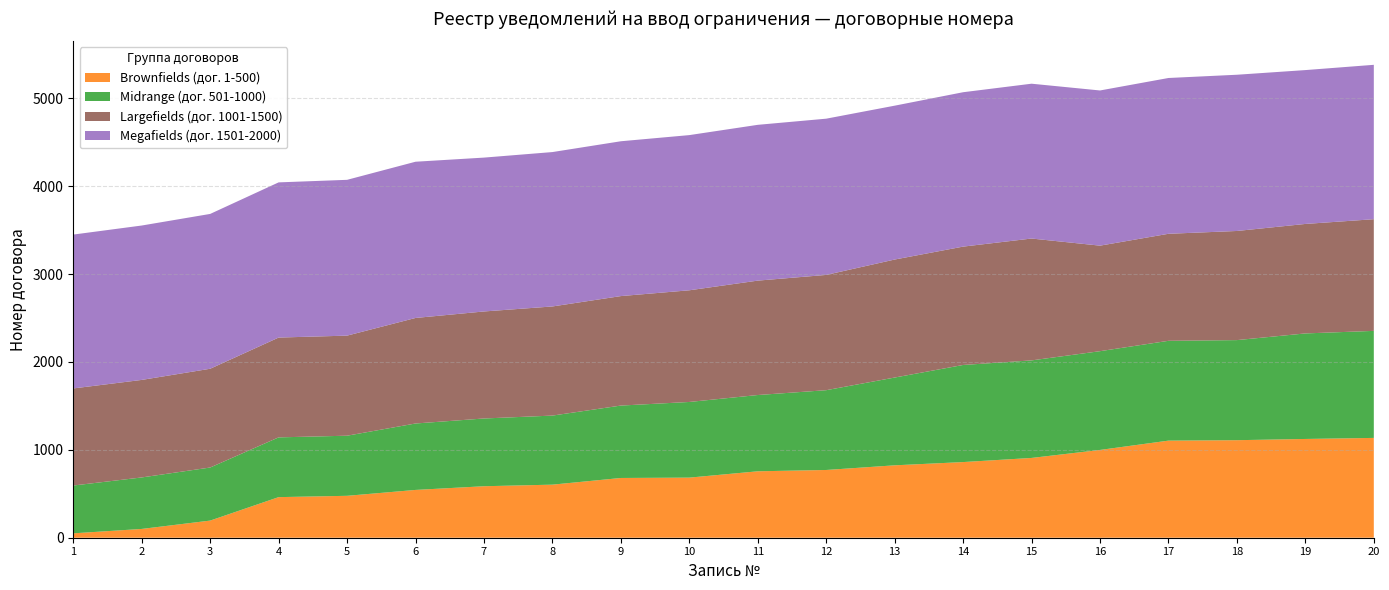

Reading right to left, what are all the values shown in this chart?

Brownfields (дог. 1-500): 20=1136	19=1124	18=1110	17=1105	16=999	15=908	14=861	13=824	12=771	11=756	10=684	9=680	8=604	7=586	6=544	5=477	4=462	3=195	2=100	1=50
Midrange (дог. 501-1000): 20=1218	19=1201	18=1139	17=1136	16=1124	15=1110	14=1105	13=999	12=908	11=868	10=861	9=824	8=786	7=771	6=756	5=684	4=680	3=604	2=586	1=544
Largefields (дог. 1001-1500): 20=1271	19=1246	18=1242	17=1218	16=1201	15=1387	14=1347	13=1343	12=1312	11=1302	10=1271	9=1246	8=1242	7=1218	6=1201	5=1139	4=1136	3=1124	2=1110	1=1105
Megafields (дог. 1501-2000): 20=1757	19=1751	18=1778	17=1773	16=1766	15=1762	14=1757	13=1751	12=1778	11=1773	10=1766	9=1762	8=1757	7=1751	6=1778	5=1773	4=1766	3=1762	2=1757	1=1751